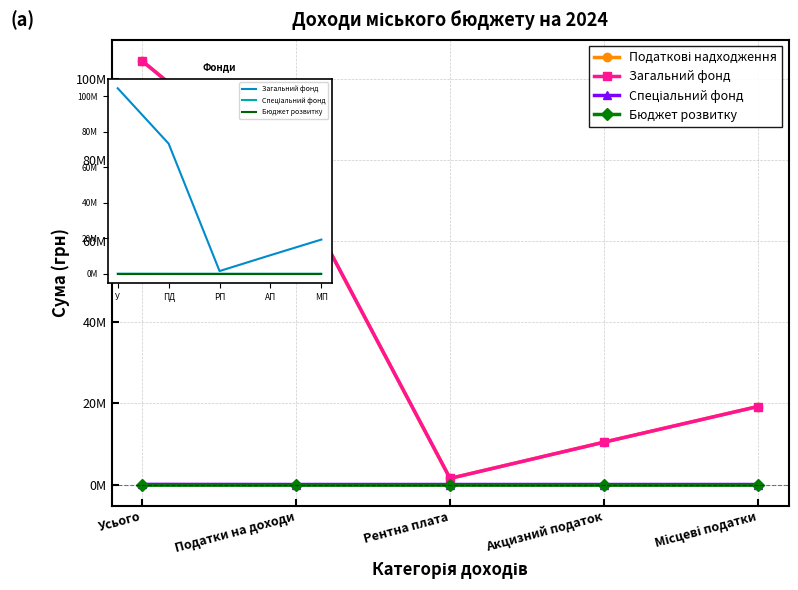

Which series has the largest total across all categories?

Податкові надходження